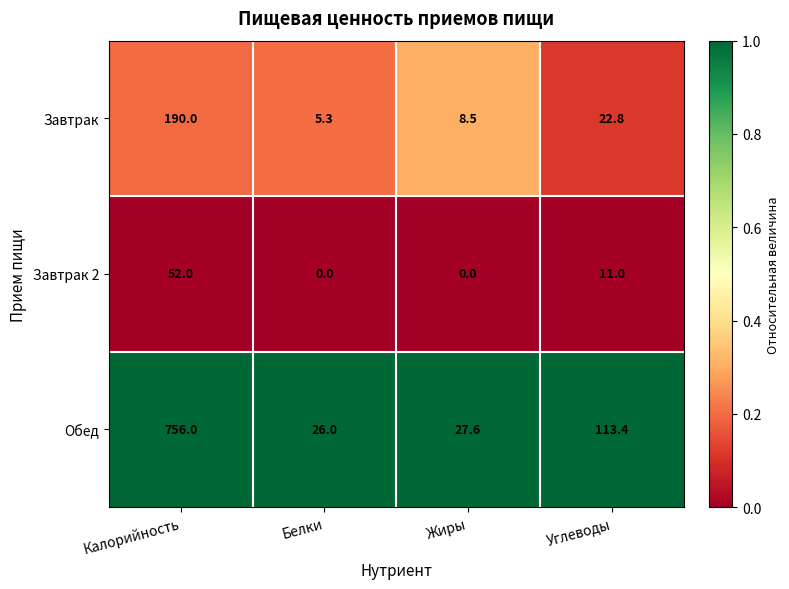

List the series in order of their peak value, lowest first.

Завтрак 2, Завтрак, Обед